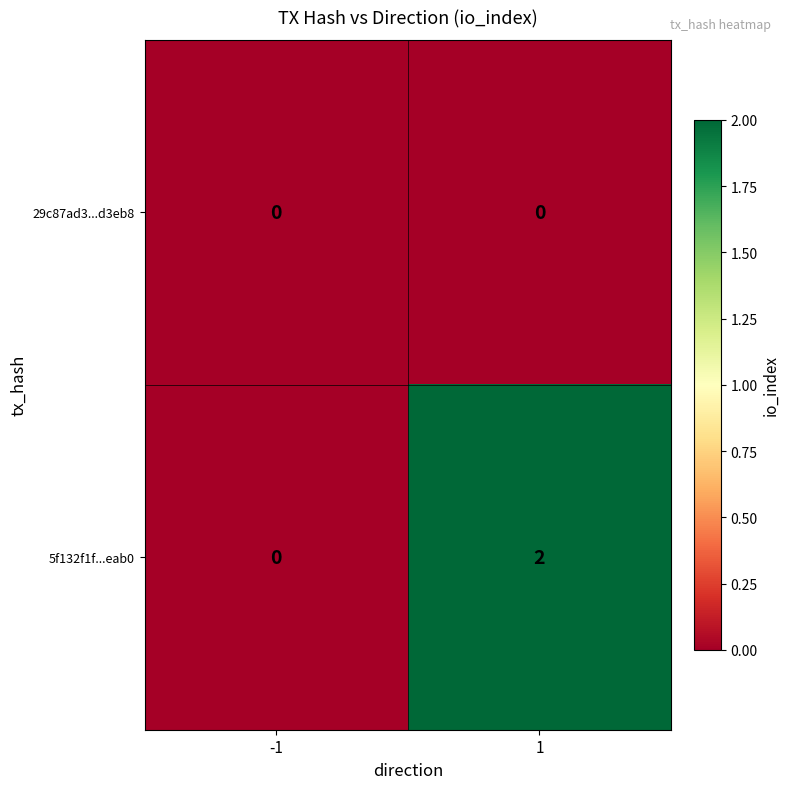

Reading left to right, what are all the values shown in this chart?

29c87ad3...d3eb8: -1=0	1=0
5f132f1f...eab0: -1=0	1=2